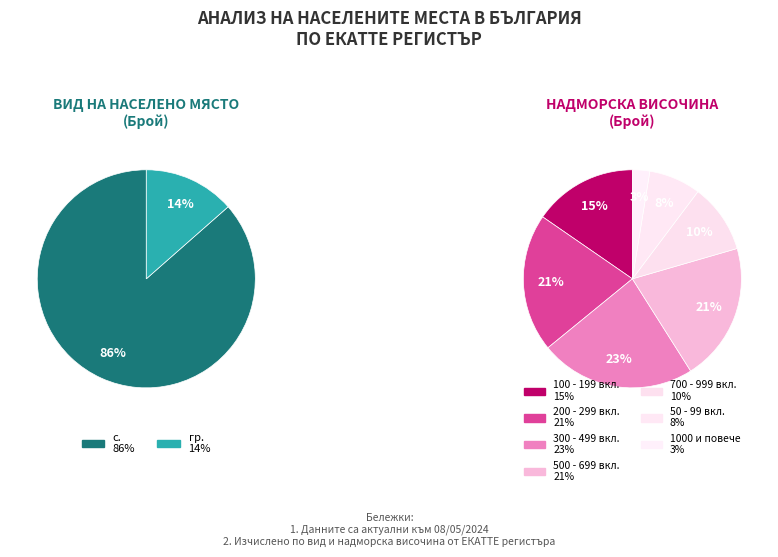

Does гр. represent more than half of the total?

No